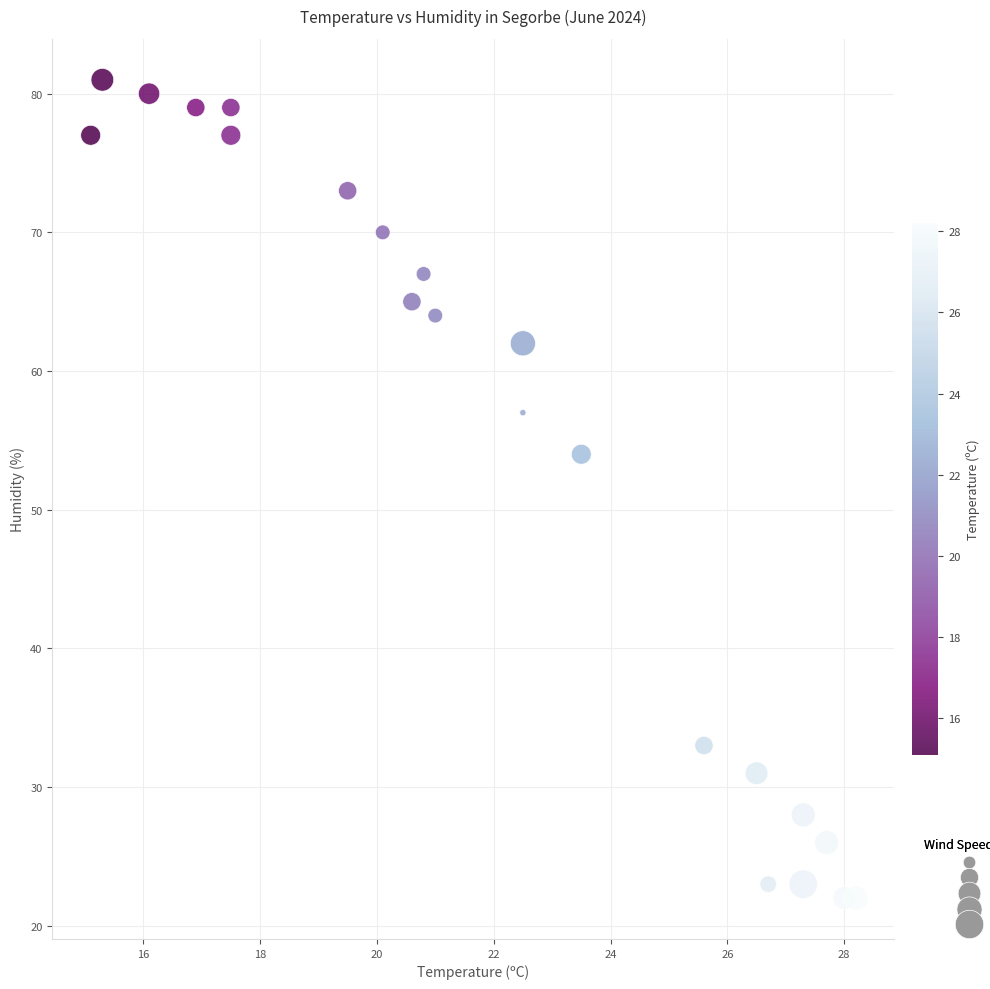

What Y value in the scatter plot is closest to 51?

54